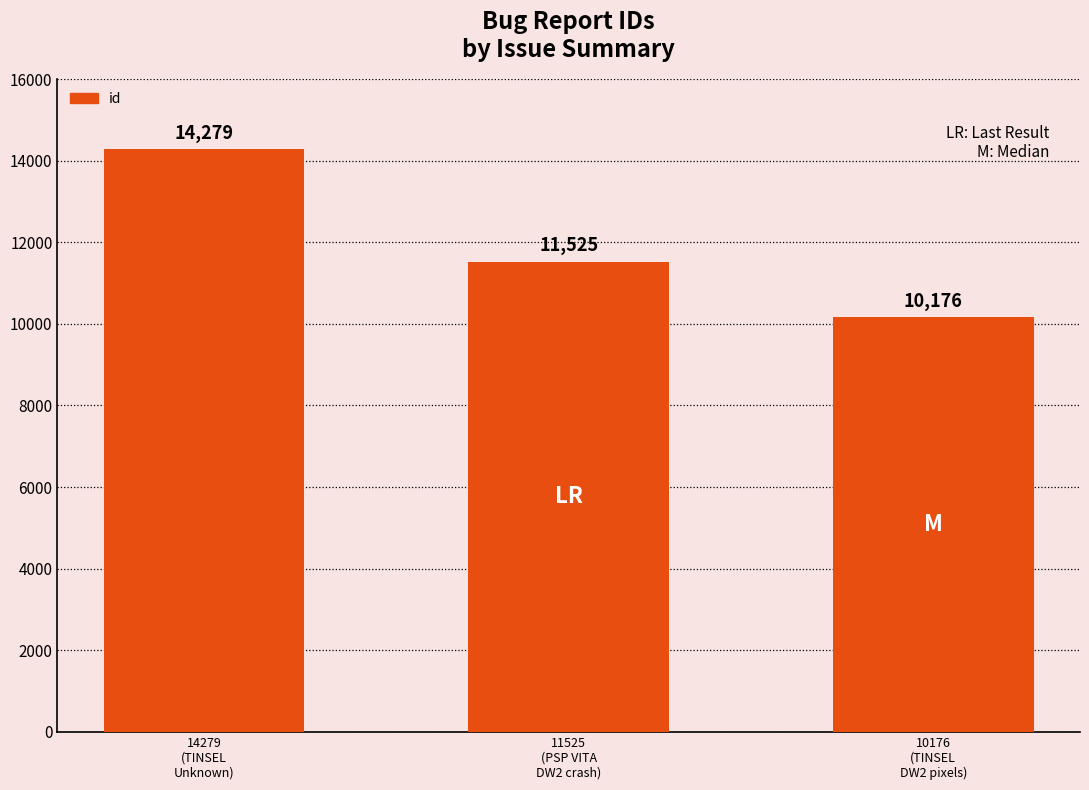

What is the value of the 3rd bar from the left?

10176